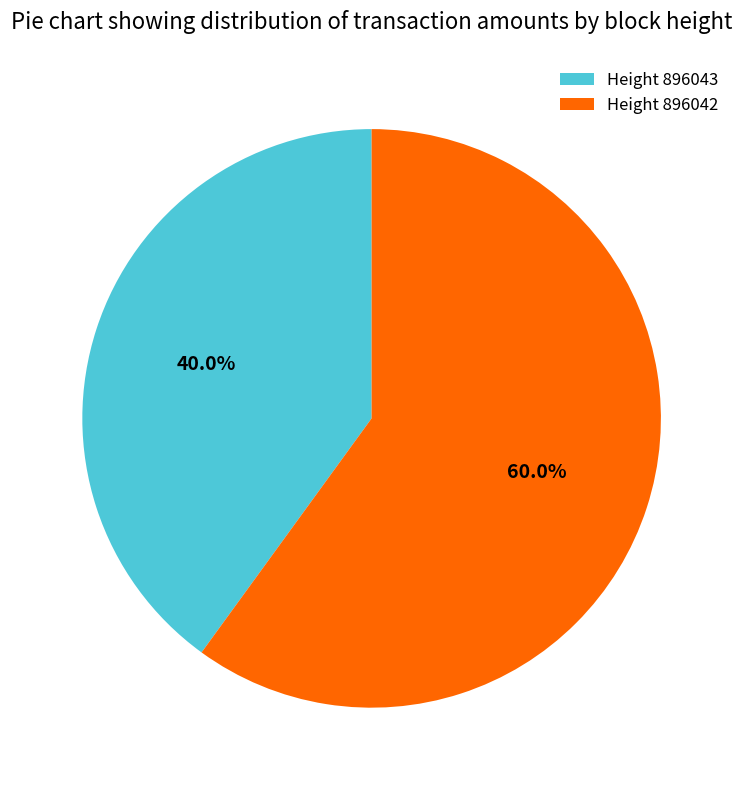

Which slice is the largest?

Height 896042